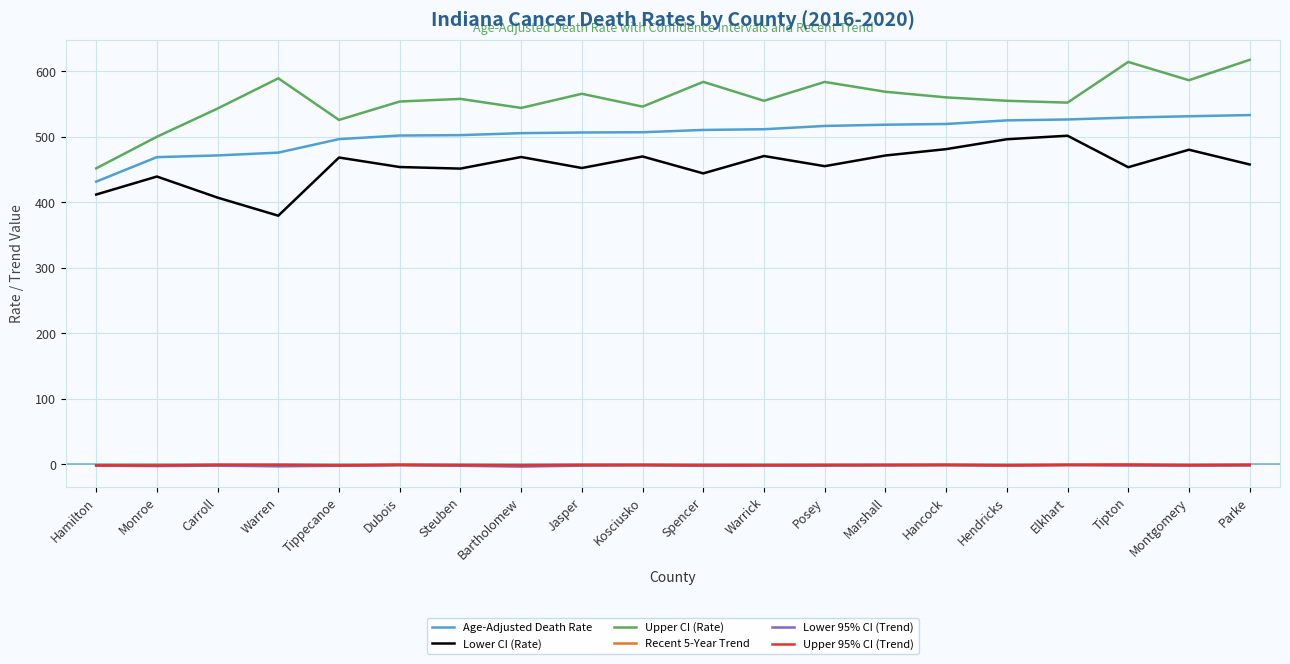

True or false: Upper 95% CI (Trend) and Age-Adjusted Death Rate intersect in this chart.

False